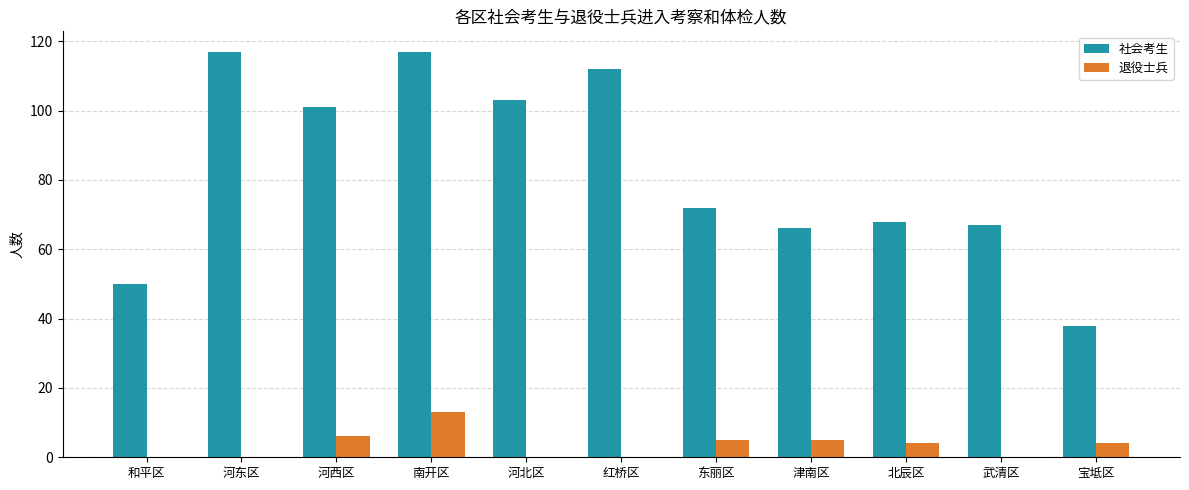

What is the sum of the 退役士兵 values at 宝坻区 and 河西区?

10